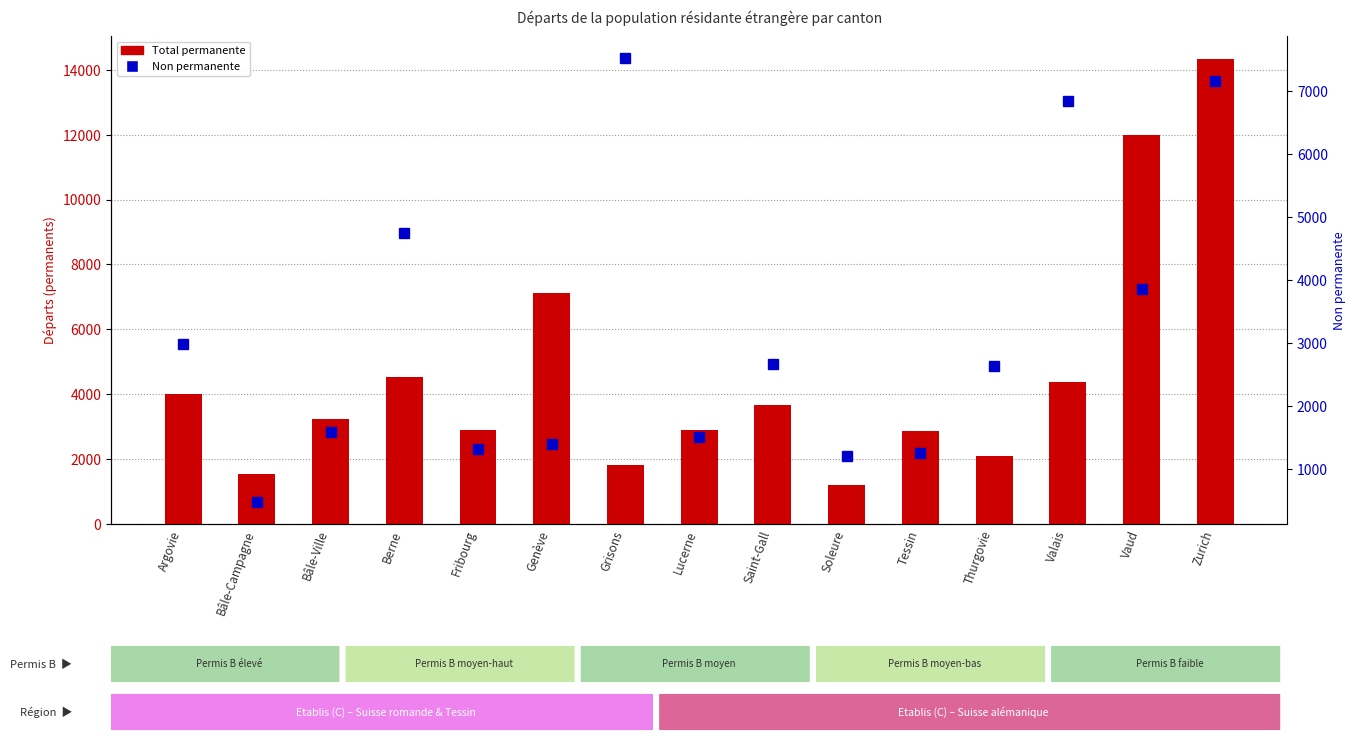

Rank the categories by Non permanente value from highest to lowest.

Grisons, Zurich, Valais, Berne, Vaud, Argovie, Saint-Gall, Thurgovie, Bâle-Ville, Lucerne, Genève, Fribourg, Tessin, Soleure, Bâle-Campagne